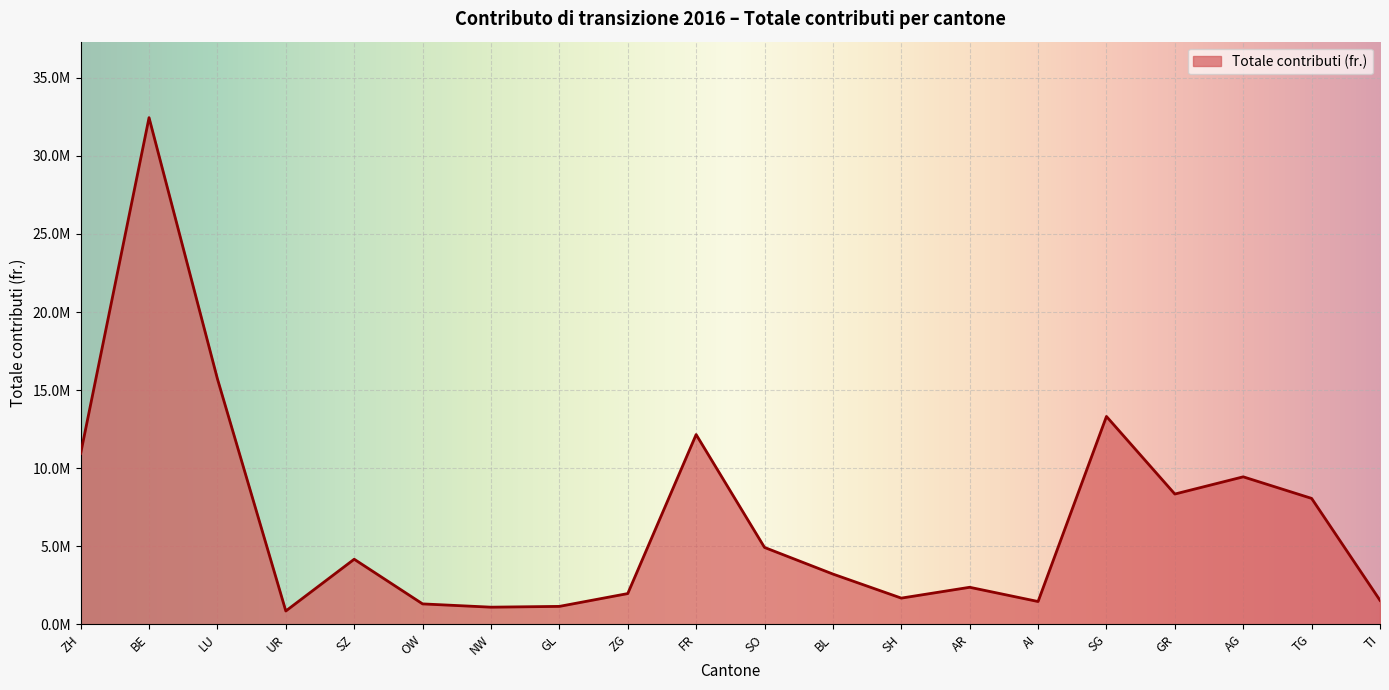

Between NW and SO, which is larger?

SO